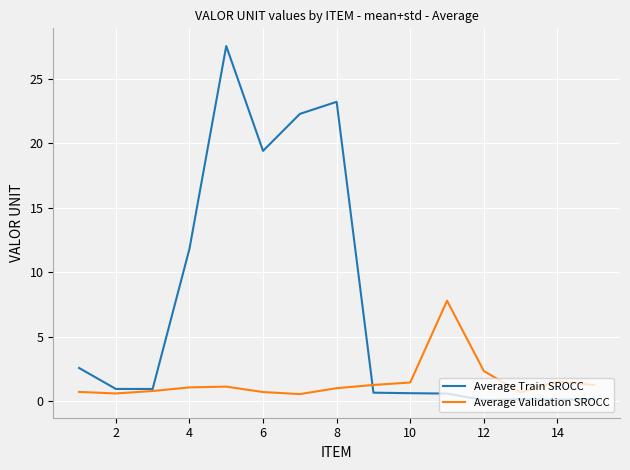

What is the maximum value for Average Train SROCC?

27.6